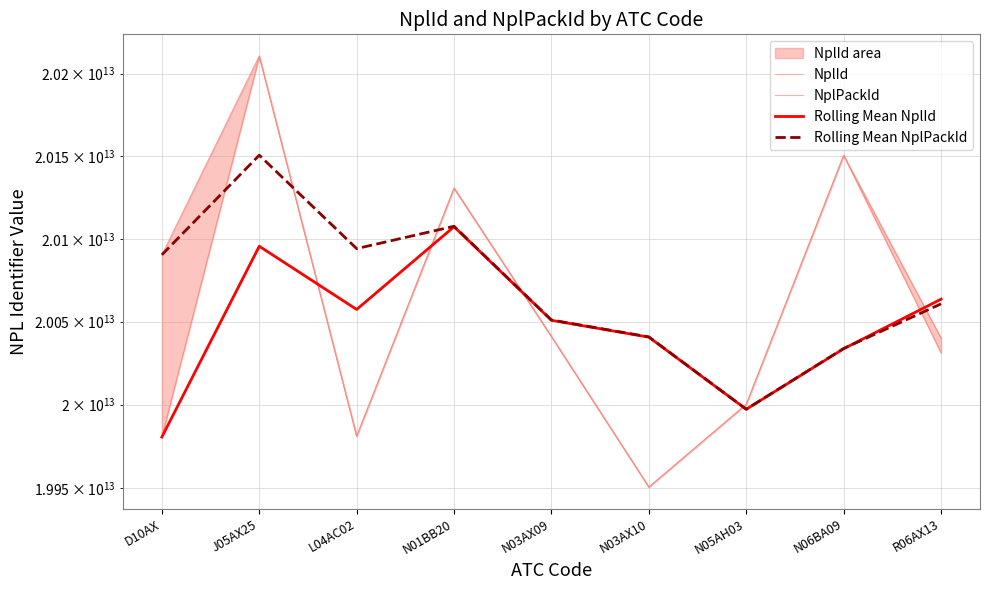

How many intersections are there between NplPackId and Rolling Mean NplId?

5